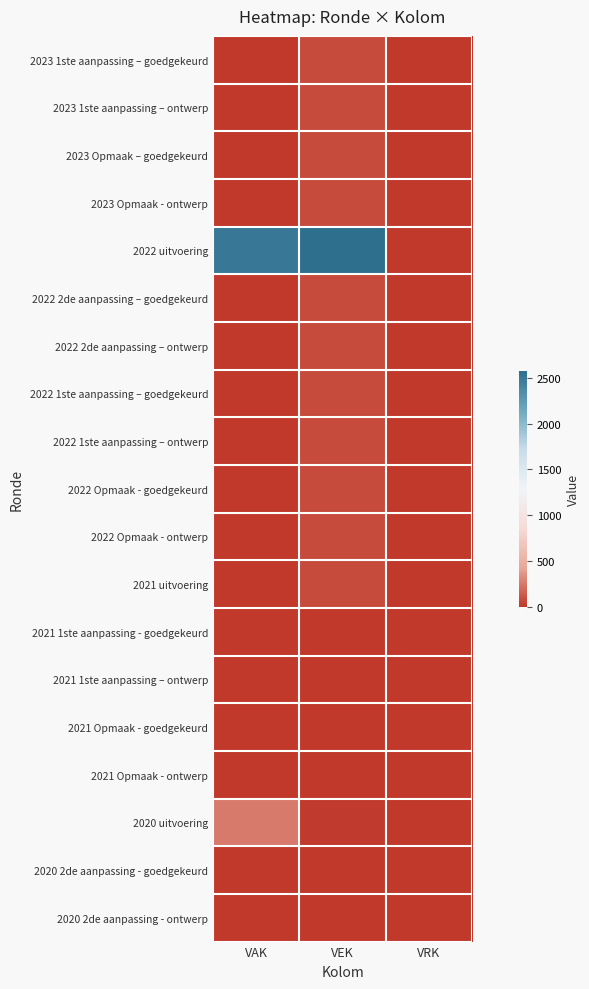

Which series has the largest range (max minus min)?

2022 uitvoering